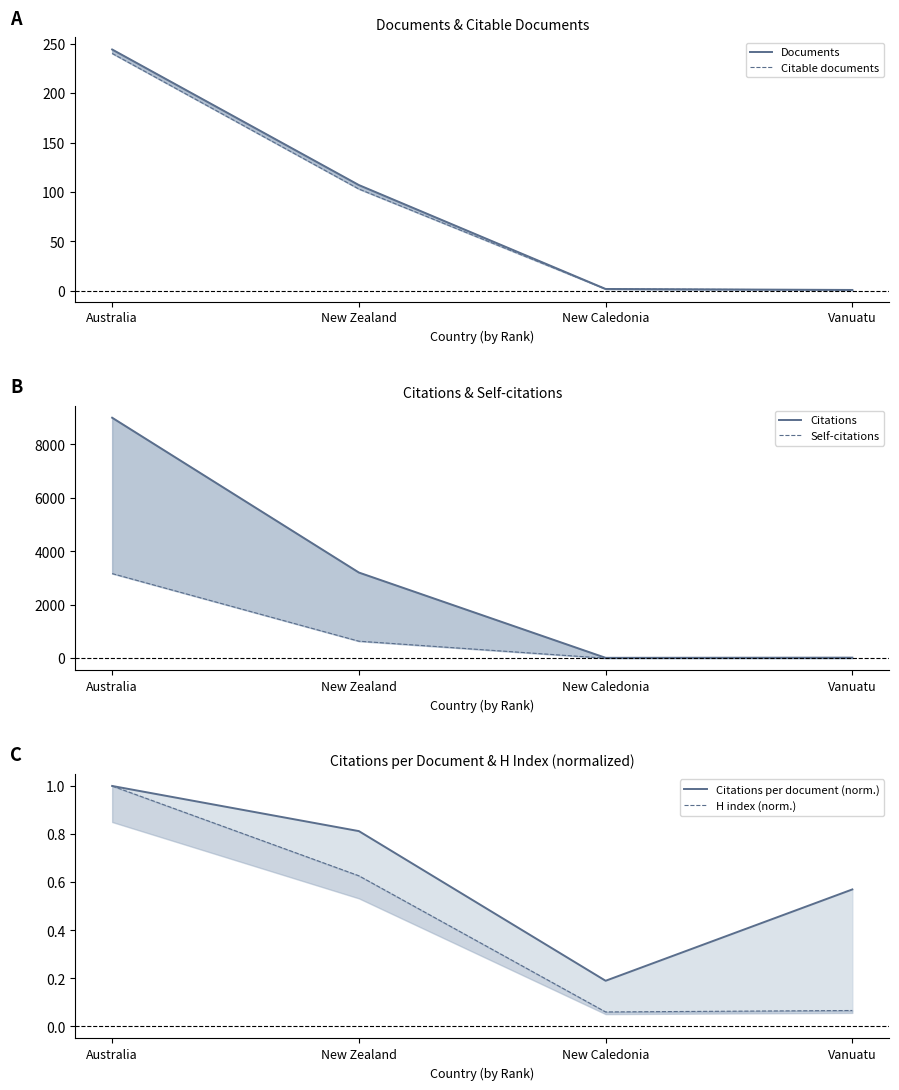

What is the maximum value shown in the chart?

8995.0